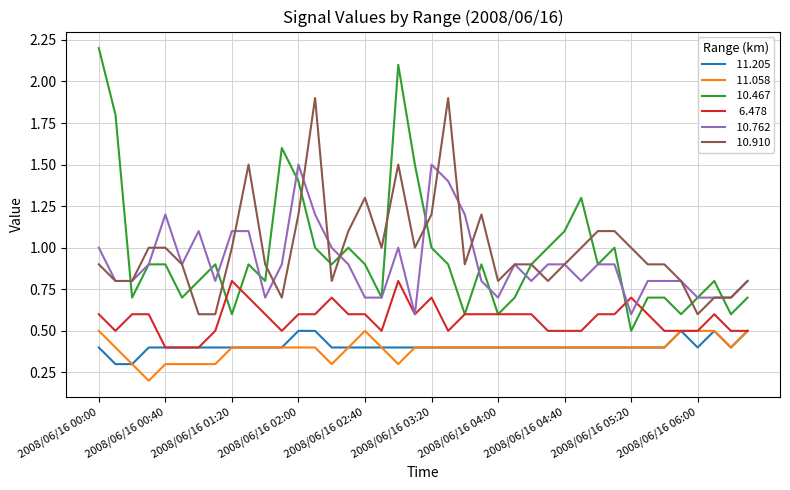

Reading left to right, extract all data points from this chart.

 11.205: 0.4	0.3	0.3	0.4	0.4	0.4	0.4	0.4	0.4	0.4	0.4	0.4	0.5	0.5	0.4	0.4	0.4	0.4	0.4	0.4	0.4	0.4	0.4	0.4	0.4	0.4	0.4	0.4	0.4	0.4	0.4	0.4	0.4	0.4	0.4	0.5	0.4	0.5	0.4	0.5
 11.058: 0.5	0.4	0.3	0.2	0.3	0.3	0.3	0.3	0.4	0.4	0.4	0.4	0.4	0.4	0.3	0.4	0.5	0.4	0.3	0.4	0.4	0.4	0.4	0.4	0.4	0.4	0.4	0.4	0.4	0.4	0.4	0.4	0.4	0.4	0.4	0.5	0.5	0.5	0.4	0.5
 10.467: 2.2	1.8	0.7	0.9	0.9	0.7	0.8	0.9	0.6	0.9	0.8	1.6	1.4	1.0	0.9	1.0	0.9	0.7	2.1	1.5	1.0	0.9	0.6	0.9	0.6	0.7	0.9	1.0	1.1	1.3	0.9	1.0	0.5	0.7	0.7	0.6	0.7	0.8	0.6	0.7
  6.478: 0.6	0.5	0.6	0.6	0.4	0.4	0.4	0.5	0.8	0.7	0.6	0.5	0.6	0.6	0.7	0.6	0.6	0.5	0.8	0.6	0.7	0.5	0.6	0.6	0.6	0.6	0.6	0.5	0.5	0.5	0.6	0.6	0.7	0.6	0.5	0.5	0.5	0.6	0.5	0.5
 10.762: 1.0	0.8	0.8	0.9	1.2	0.9	1.1	0.8	1.1	1.1	0.7	0.9	1.5	1.2	1.0	0.9	0.7	0.7	1.0	0.6	1.5	1.4	1.2	0.8	0.7	0.9	0.8	0.9	0.9	0.8	0.9	0.9	0.6	0.8	0.8	0.8	0.7	0.7	0.7	0.8
 10.910: 0.9	0.8	0.8	1.0	1.0	0.9	0.6	0.6	1.0	1.5	0.9	0.7	1.2	1.9	0.8	1.1	1.3	1.0	1.5	1.0	1.2	1.9	0.9	1.2	0.8	0.9	0.9	0.8	0.9	1.0	1.1	1.1	1.0	0.9	0.9	0.8	0.6	0.7	0.7	0.8